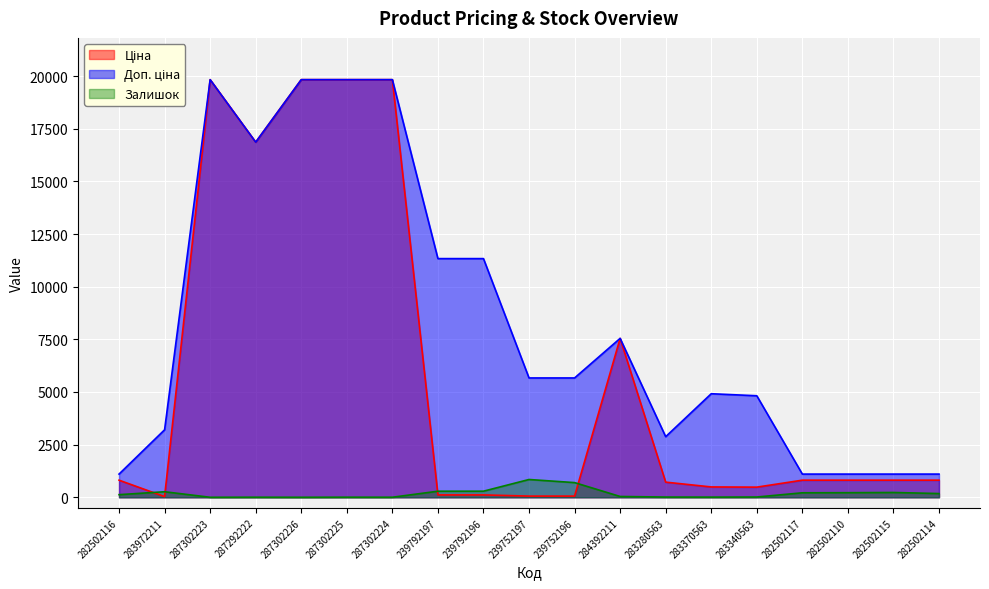

Reading left to right, what are all the values shown in this chart?

Ціна: 282502116=813.0	283972211=32.0	287302223=19831.1	287292222=16863.2	287302226=19831.1	287302225=19831.1	287302224=19831.1	239792197=113.3	239792196=113.3	239752197=56.7	239752196=56.7	284392211=7545.9	283280563=719.6	283370563=491.7	283340563=482.1	282502117=813.0	282502110=813.0	282502115=813.0	282502114=813.0
Доп. ціна: 282502116=1101.8	283972211=3205.0	287302223=19831.1	287292222=16863.2	287302226=19831.1	287302225=19831.1	287302224=19831.1	239792197=11334.0	239792196=11334.0	239752197=5667.0	239752196=5667.0	284392211=7545.9	283280563=2878.5	283370563=4917.4	283340563=4821.4	282502117=1101.8	282502110=1101.8	282502115=1101.8	282502114=1101.8
Залишок: 282502116=125.0	283972211=264.0	287302223=1.0	287292222=4.0	287302226=1.0	287302225=5.0	287302224=3.0	239792197=289.0	239792196=290.0	239752197=845.0	239752196=698.0	284392211=39.0	283280563=11.0	283370563=8.0	283340563=13.0	282502117=214.0	282502110=219.0	282502115=229.0	282502114=178.0